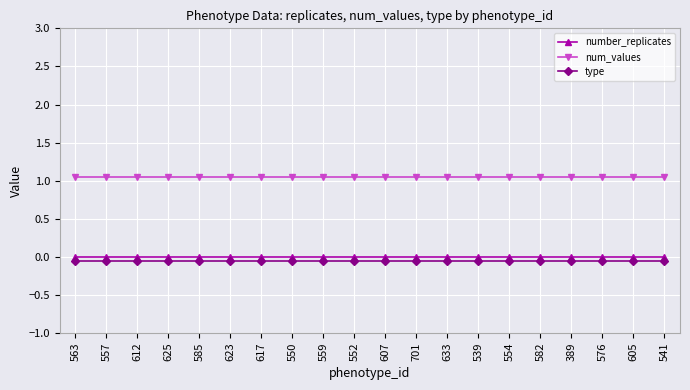

What is the label of the 9th point from the left?

559